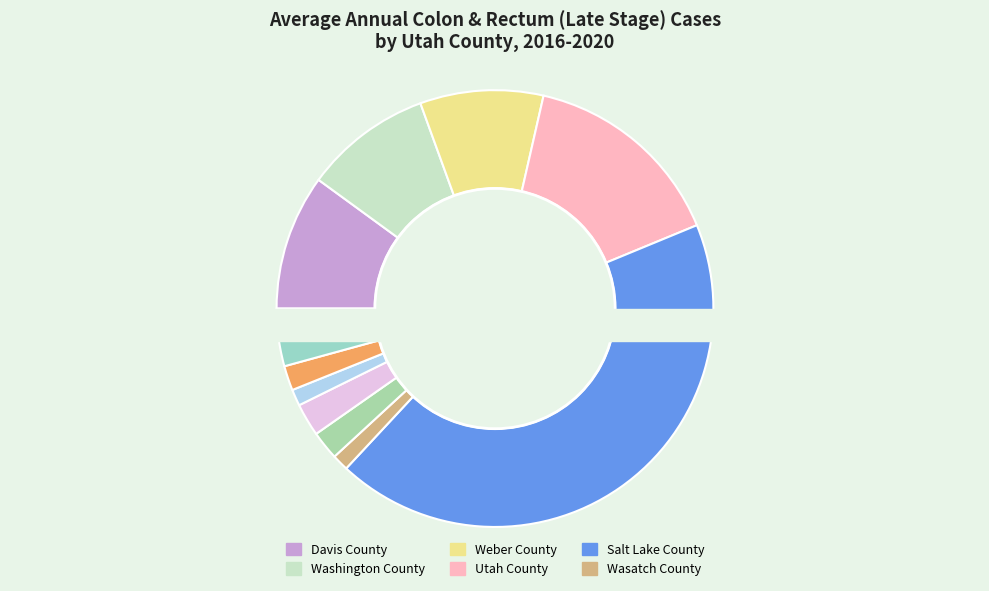

What is the ratio of the value at Salt Lake County to the value at Davis County?

4.3